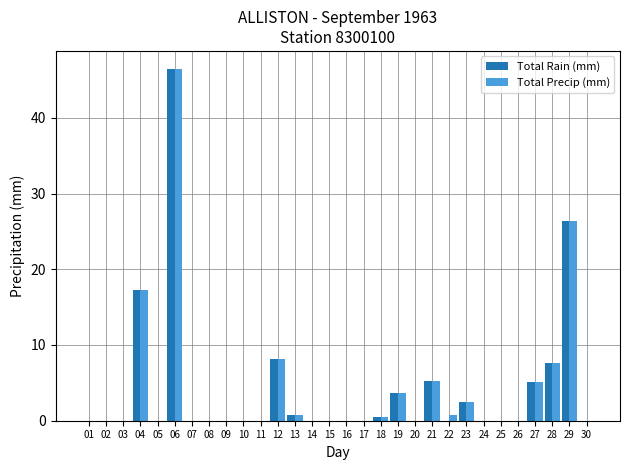

What is the maximum value for Total Rain (mm)?

46.5